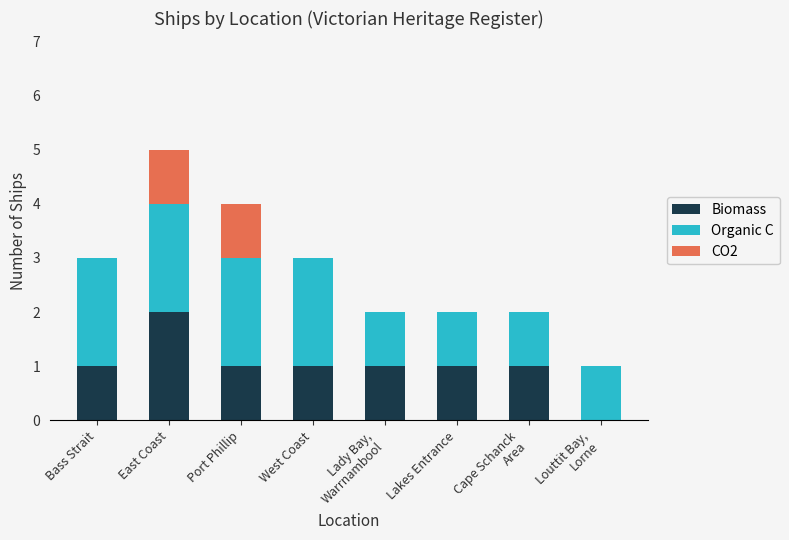

The Biomass series shows 1 at Port Phillip. True or false?

True